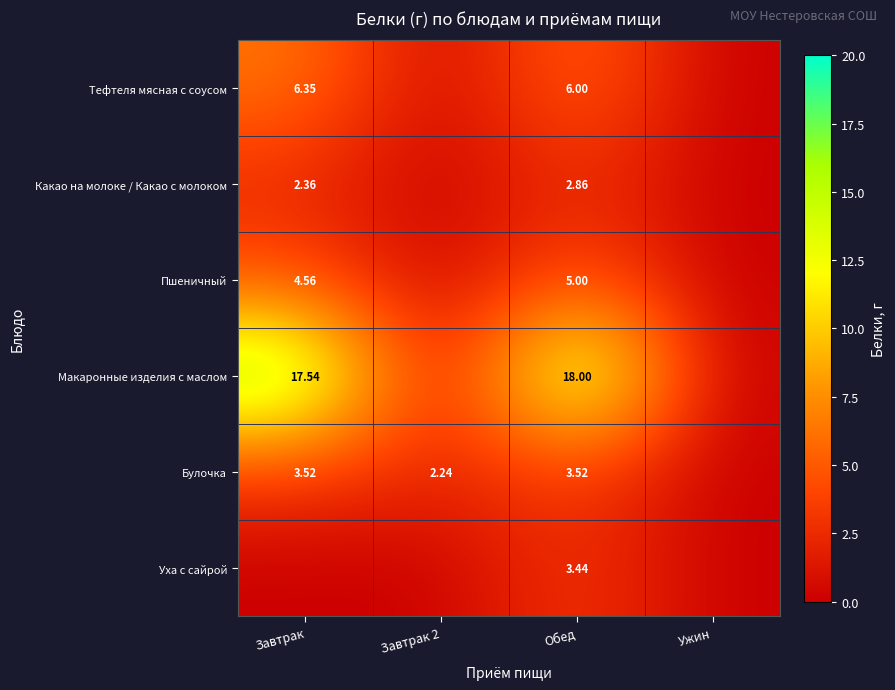

Is the value of Макаронные изделия с маслом at Завтрак greater than the value of Тефтеля мясная с соусом at Обед?

Yes